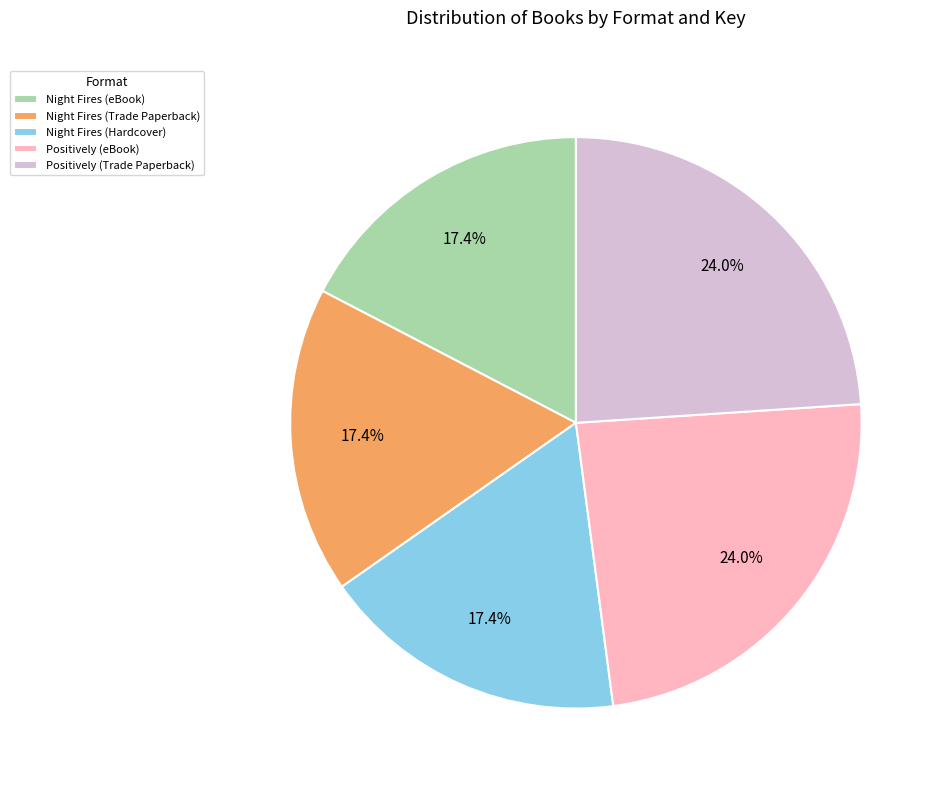

Is it true that Night Fires (eBook) is 17% of the pie?

True